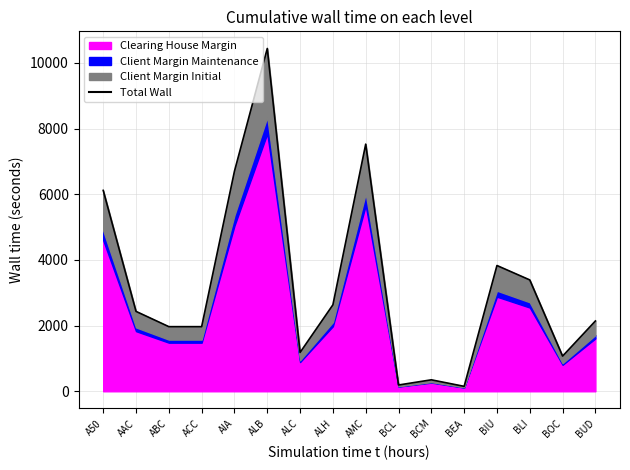

At which category does the data reach its first local peak?

ALB